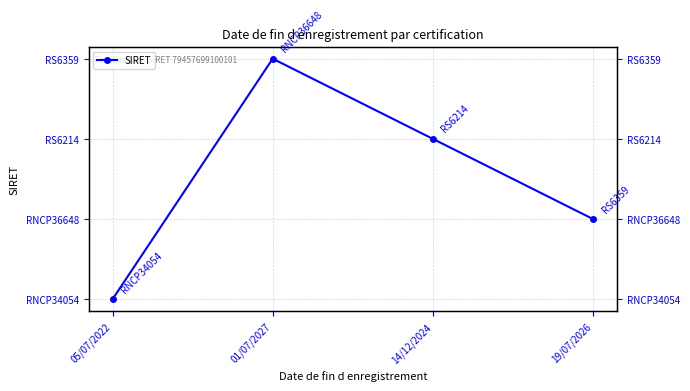

Which label corresponds to the largest value in the chart?

01/07/2027